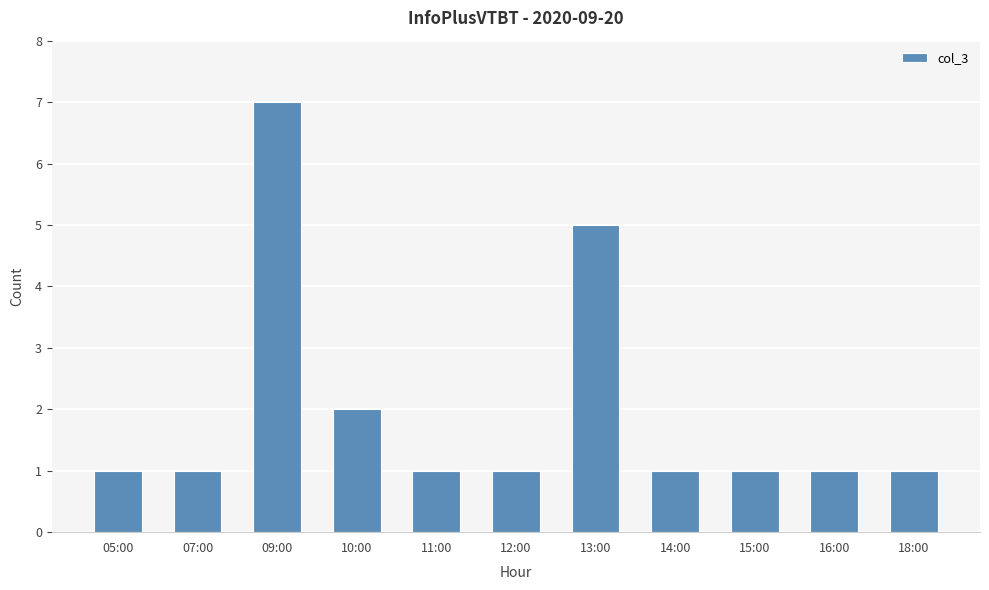

How many categories are shown in the chart?

11